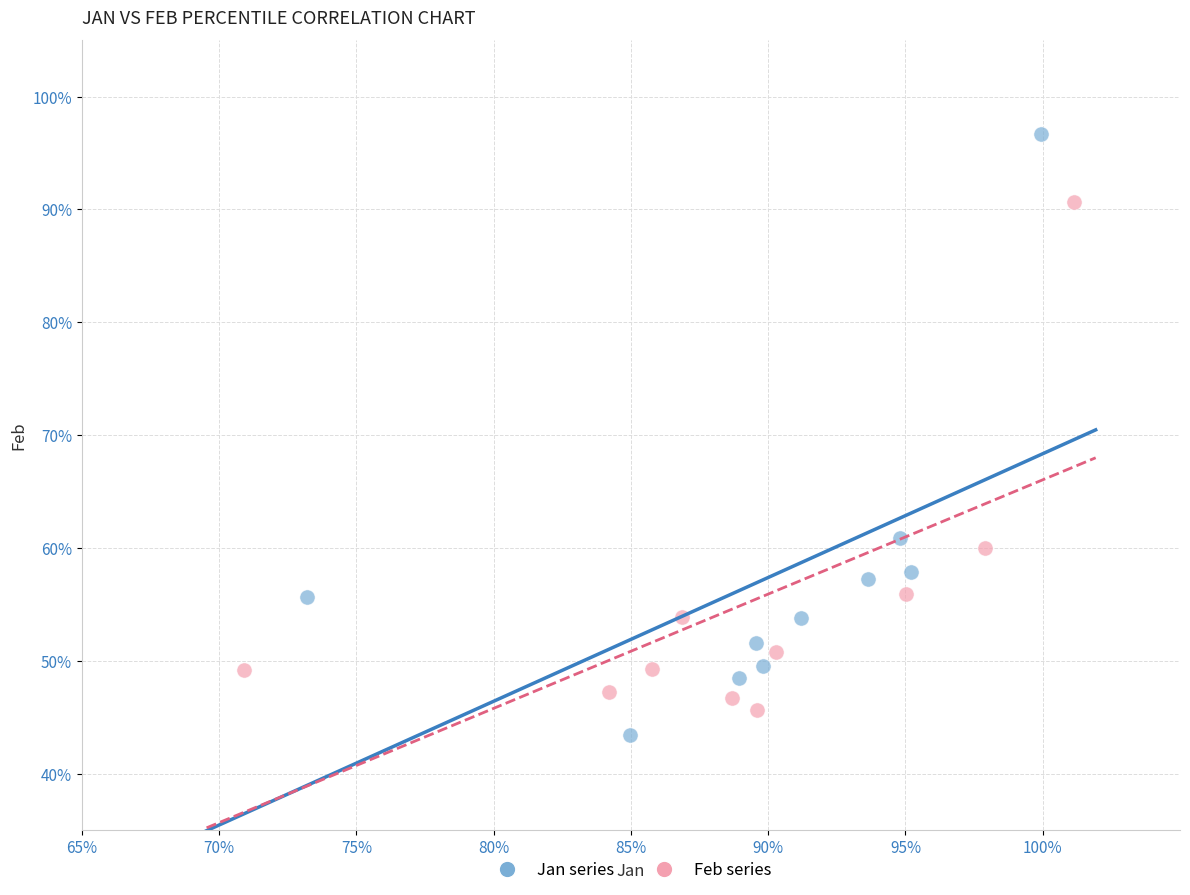

What are all the series names shown in the legend?

Jan series, Feb series